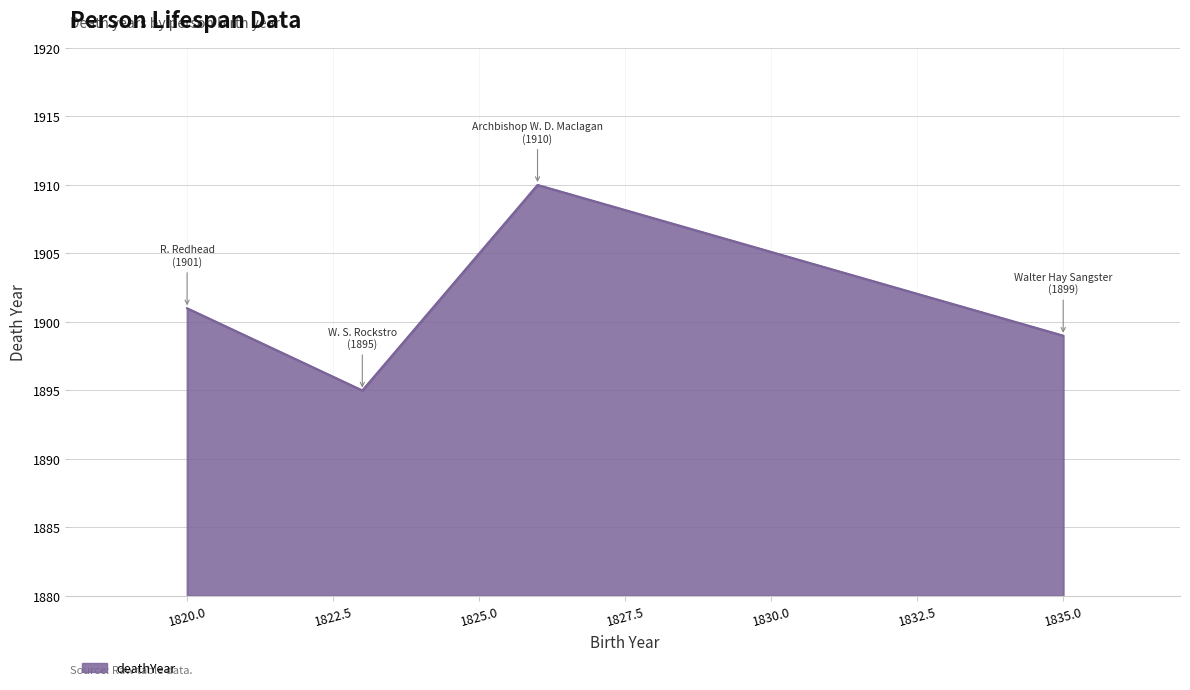

True or false: the data has more than 2 interior local peaks.

False